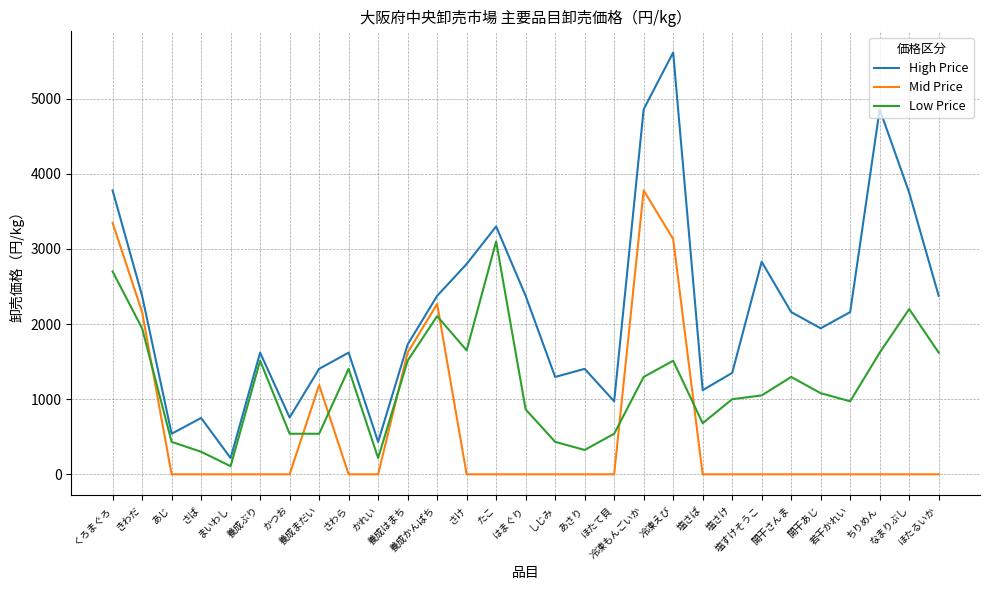

Which series has the widest spread of values?

High Price